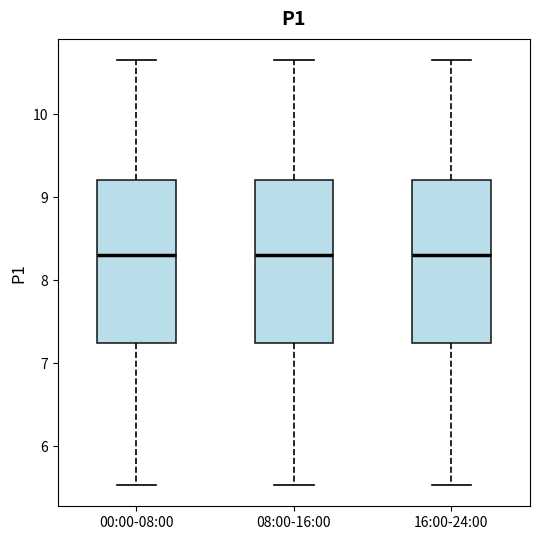

Reading left to right, transcribe this box plot: for each box, give where its median line is, the range the box spans, and where its two whiskers end, as read against the y-axis. The values are not printed on the chart, so give them approximately, as read against the axis.

00:00-08:00: median 8.3, box 7.2 to 9.2, whiskers 5.5 to 10.7
08:00-16:00: median 8.3, box 7.2 to 9.2, whiskers 5.5 to 10.7
16:00-24:00: median 8.3, box 7.2 to 9.2, whiskers 5.5 to 10.7